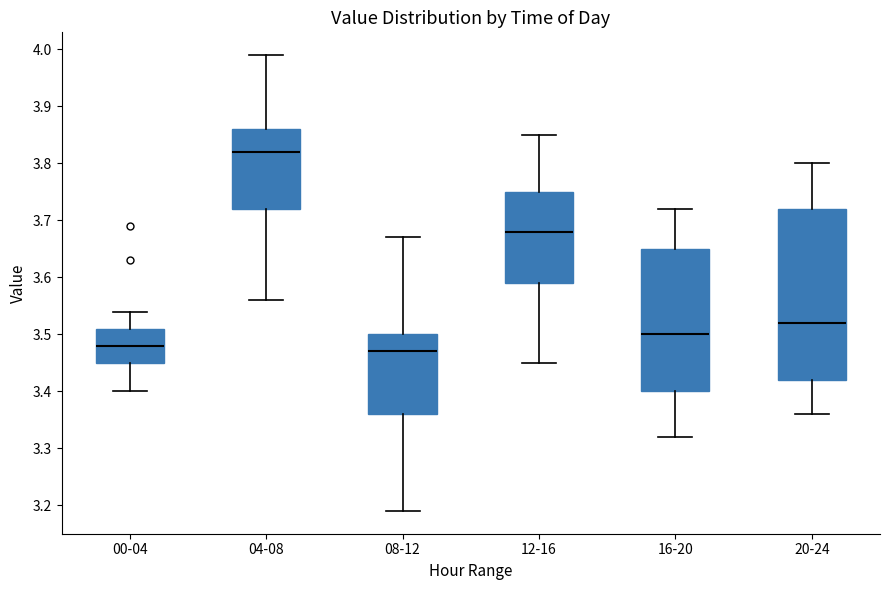

Reading left to right, transcribe this box plot: for each box, give where its median line is, the range the box spans, and where its two whiskers end, as read against the y-axis. The values are not printed on the chart, so give them approximately, as read against the axis.

00-04: median 3.48, box 3.45 to 3.51, whiskers 3.40 to 3.54
04-08: median 3.82, box 3.72 to 3.86, whiskers 3.56 to 3.99
08-12: median 3.47, box 3.36 to 3.50, whiskers 3.19 to 3.67
12-16: median 3.68, box 3.59 to 3.75, whiskers 3.45 to 3.85
16-20: median 3.50, box 3.40 to 3.65, whiskers 3.32 to 3.72
20-24: median 3.52, box 3.42 to 3.72, whiskers 3.36 to 3.80